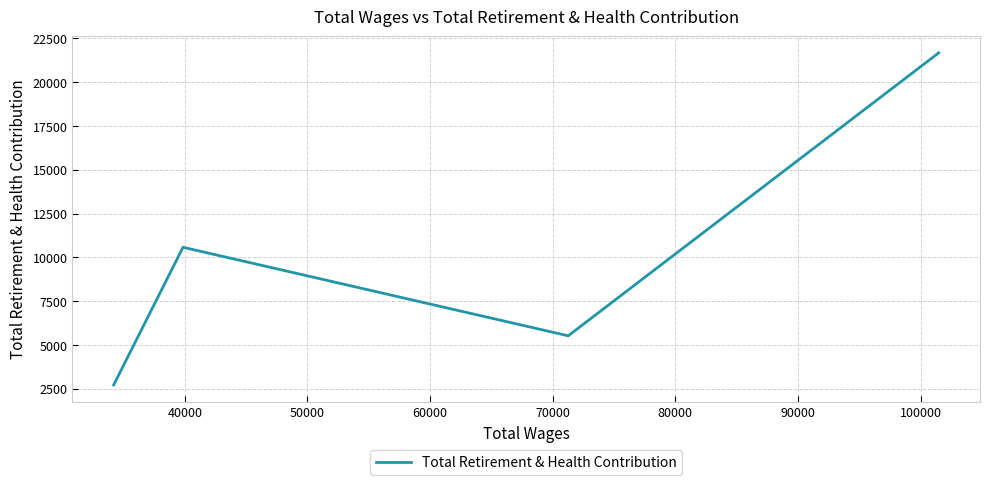

What is the sum of all values?

40490